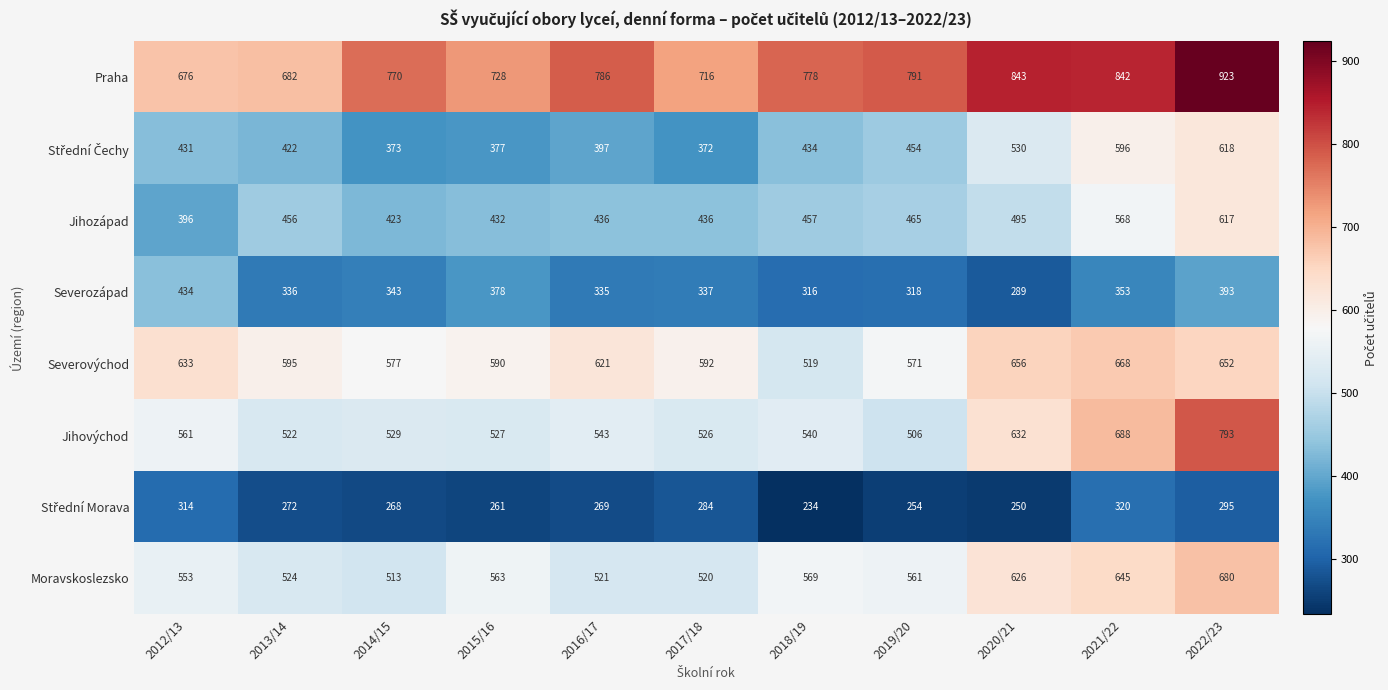

What is the highest value of the Severovýchod series?

668